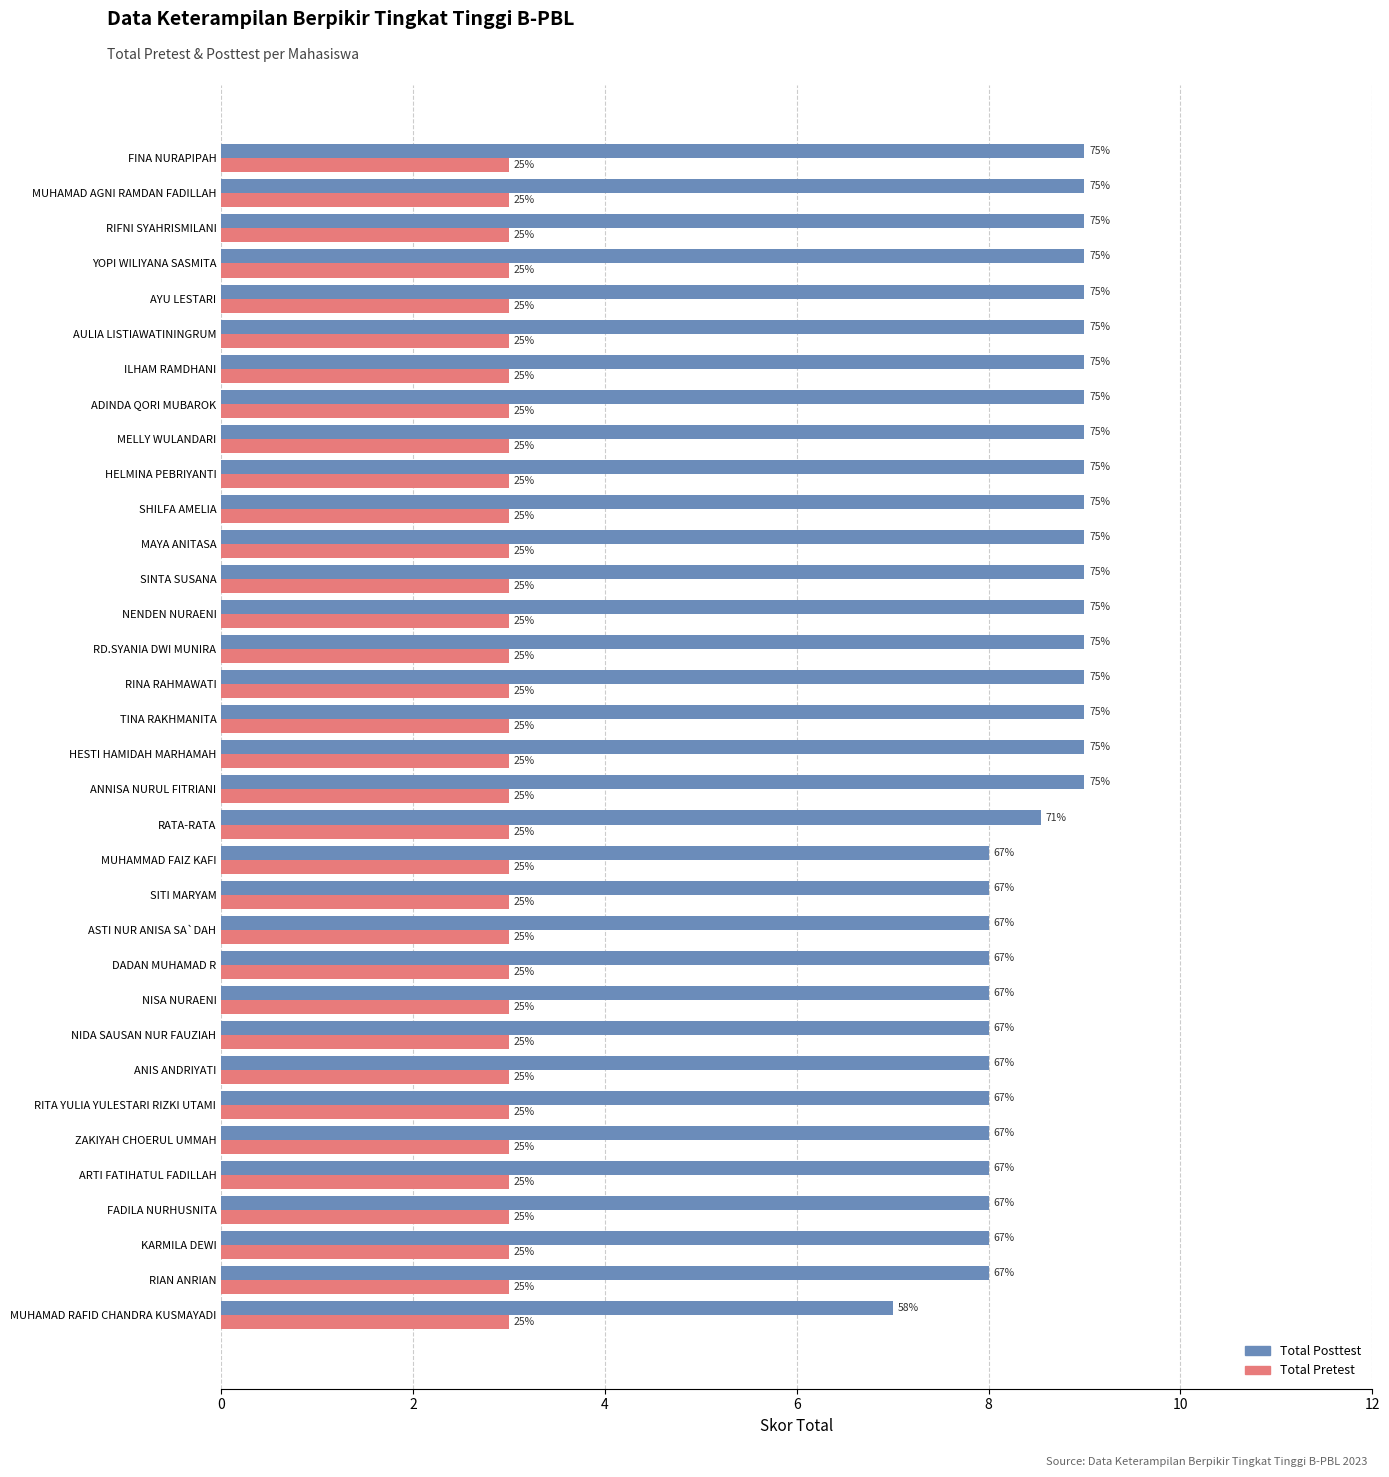

Count the Total Posttest values in the range 8 to 9.

33